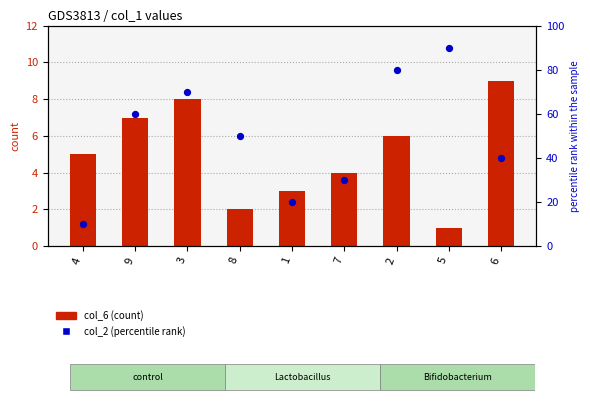

What are all the series names shown in the legend?

col_6, col_2